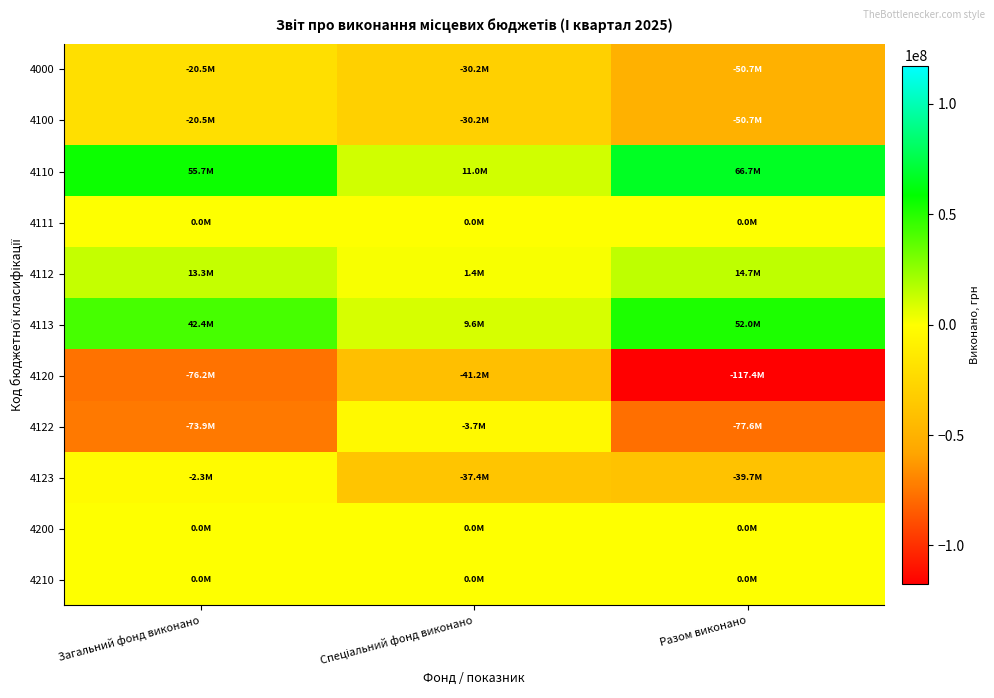

Which series changed the most between Загальний фонд виконано and Разом виконано?

4120